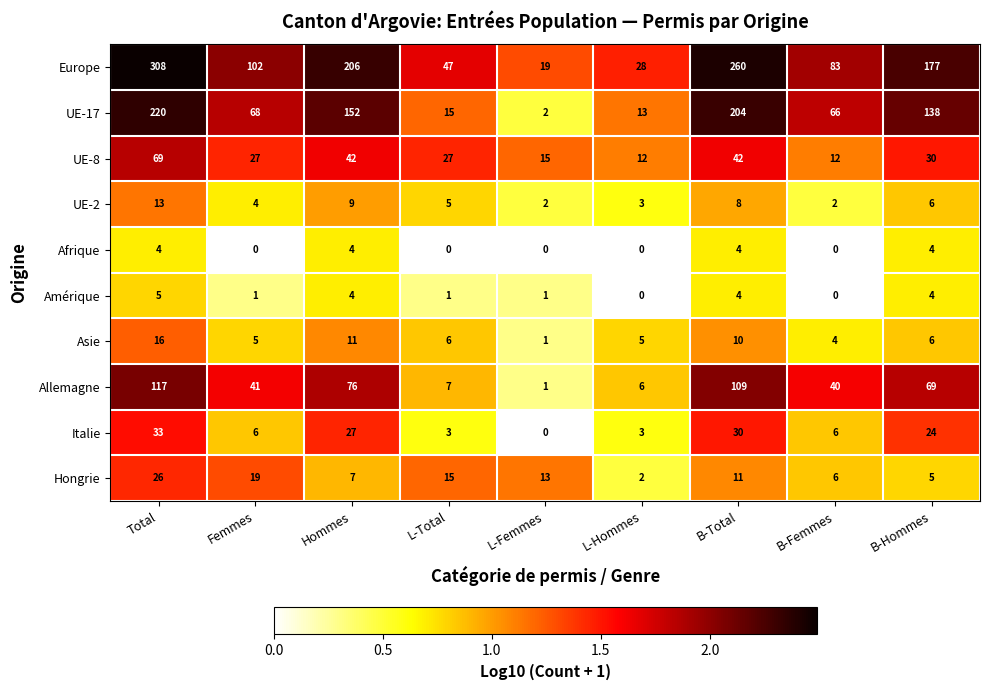

Where does the Asie series first go above 6?

Total